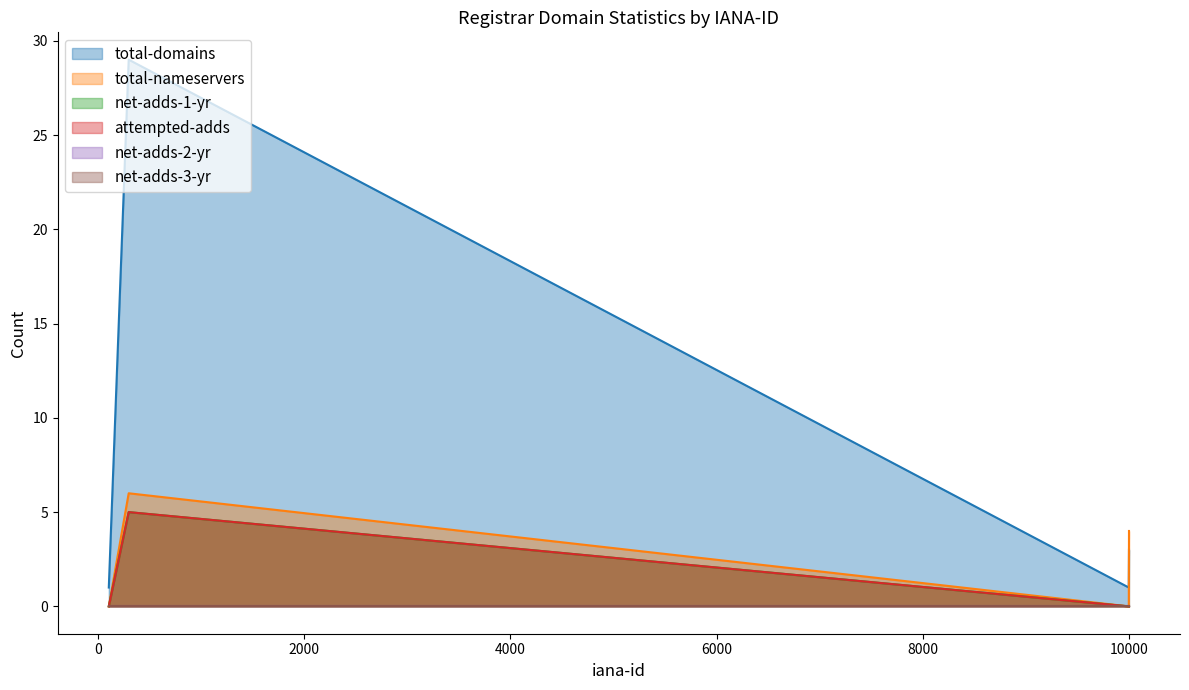

Count the number of categories in the chart.

4